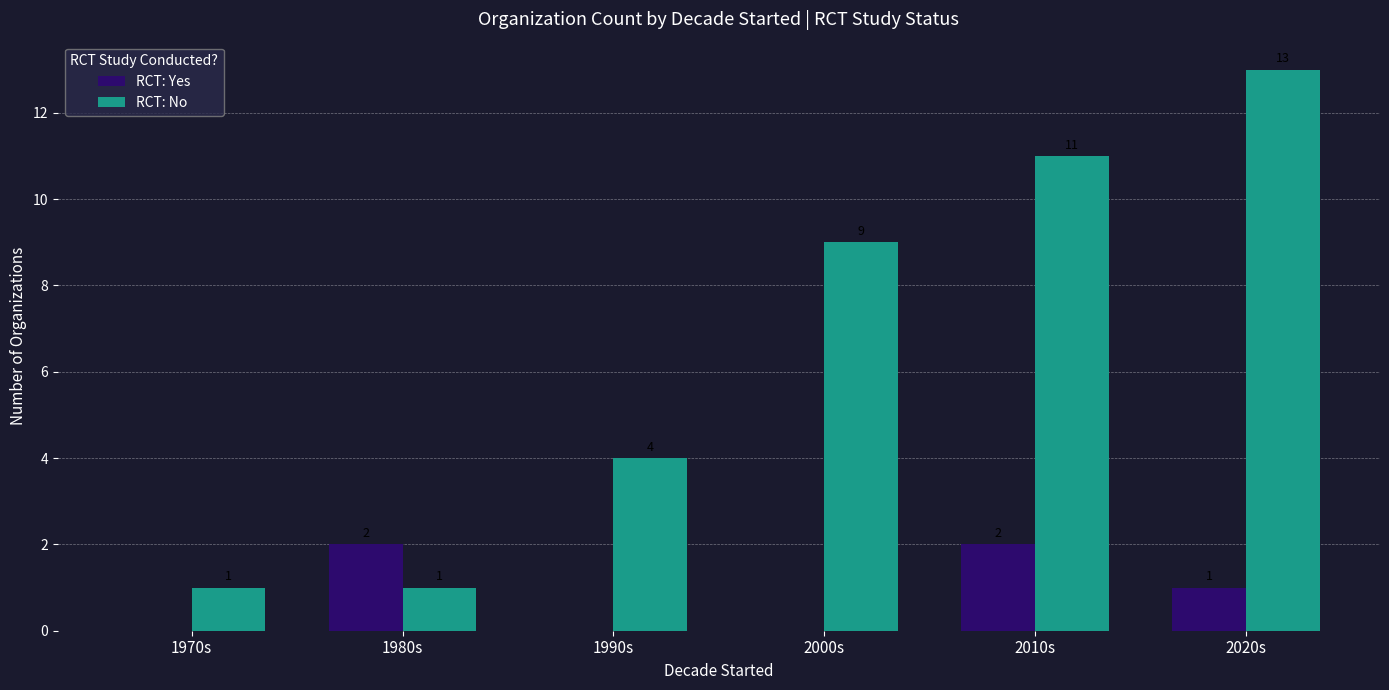

Which series has the largest total across all categories?

RCT: No